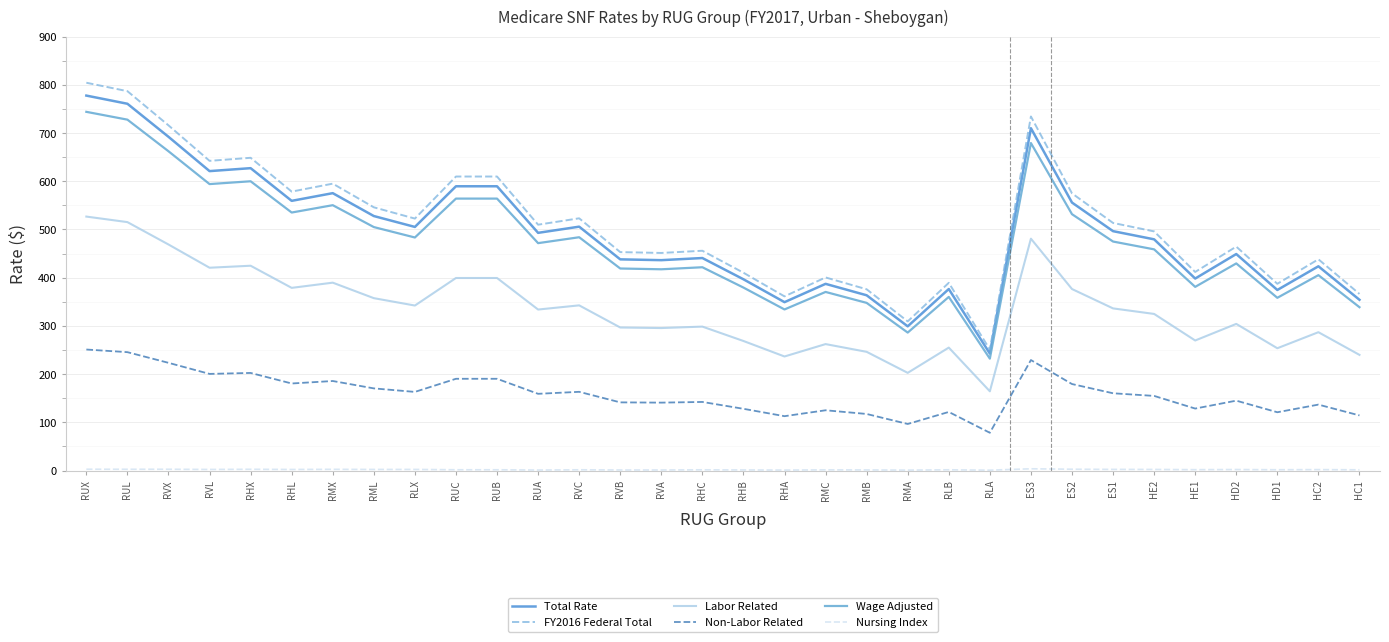

Which category has the lowest value in the Wage Adjusted series?

RLA